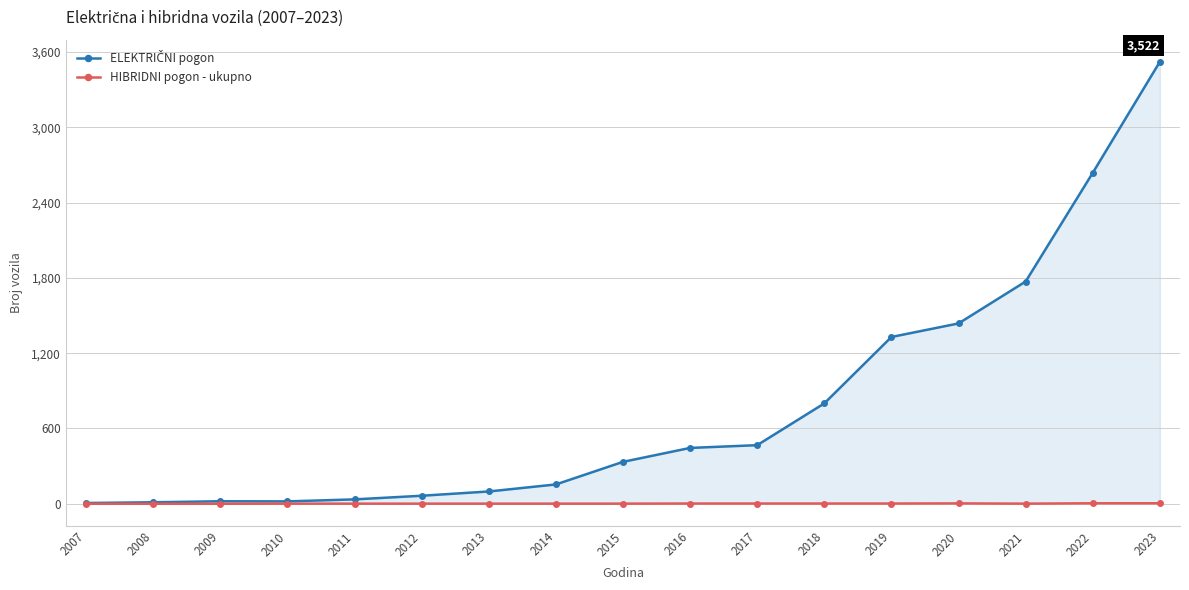

How many data points in ELEKTRIČNI pogon are less than 334?

8